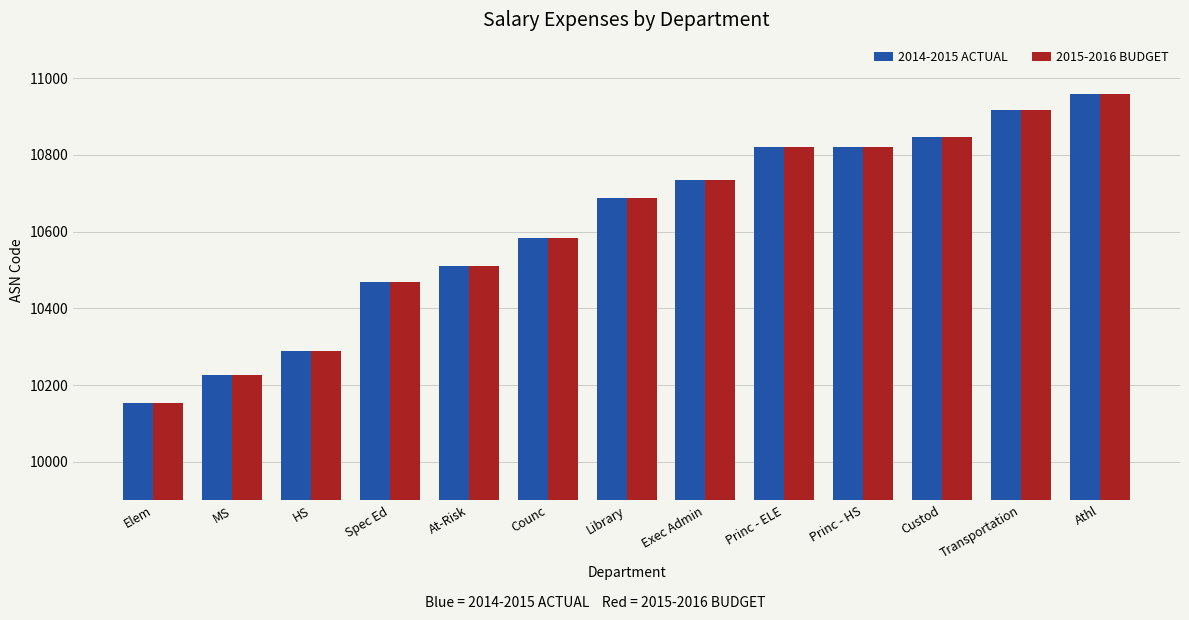

What is the greatest value displayed?

10959